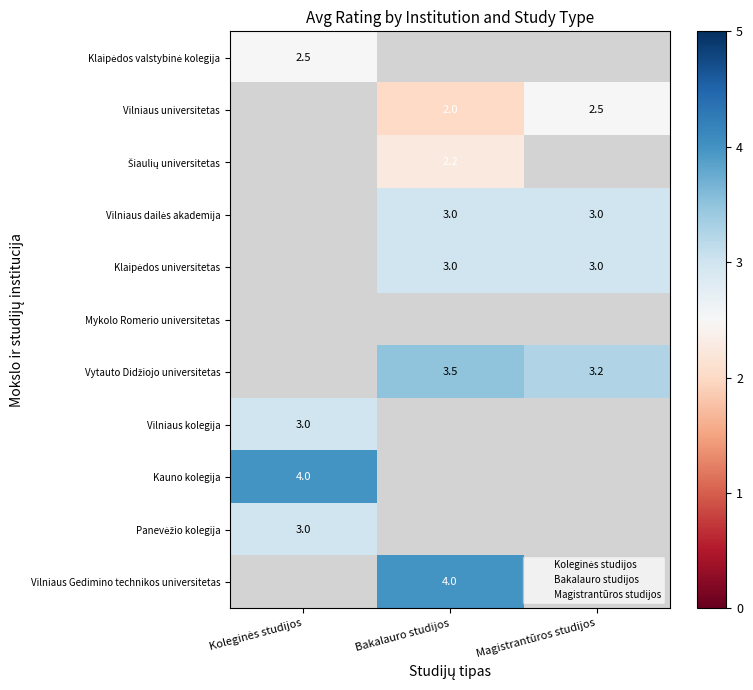

Read the Panevėžio kolegija value at Koleginės studijos.

3.0